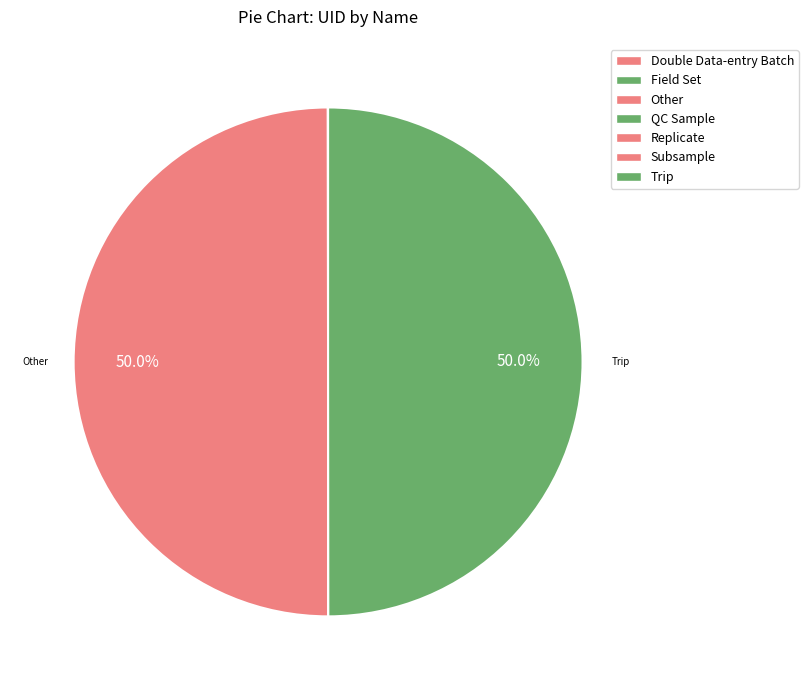

Is it true that Subsample is 0% of the pie?

True